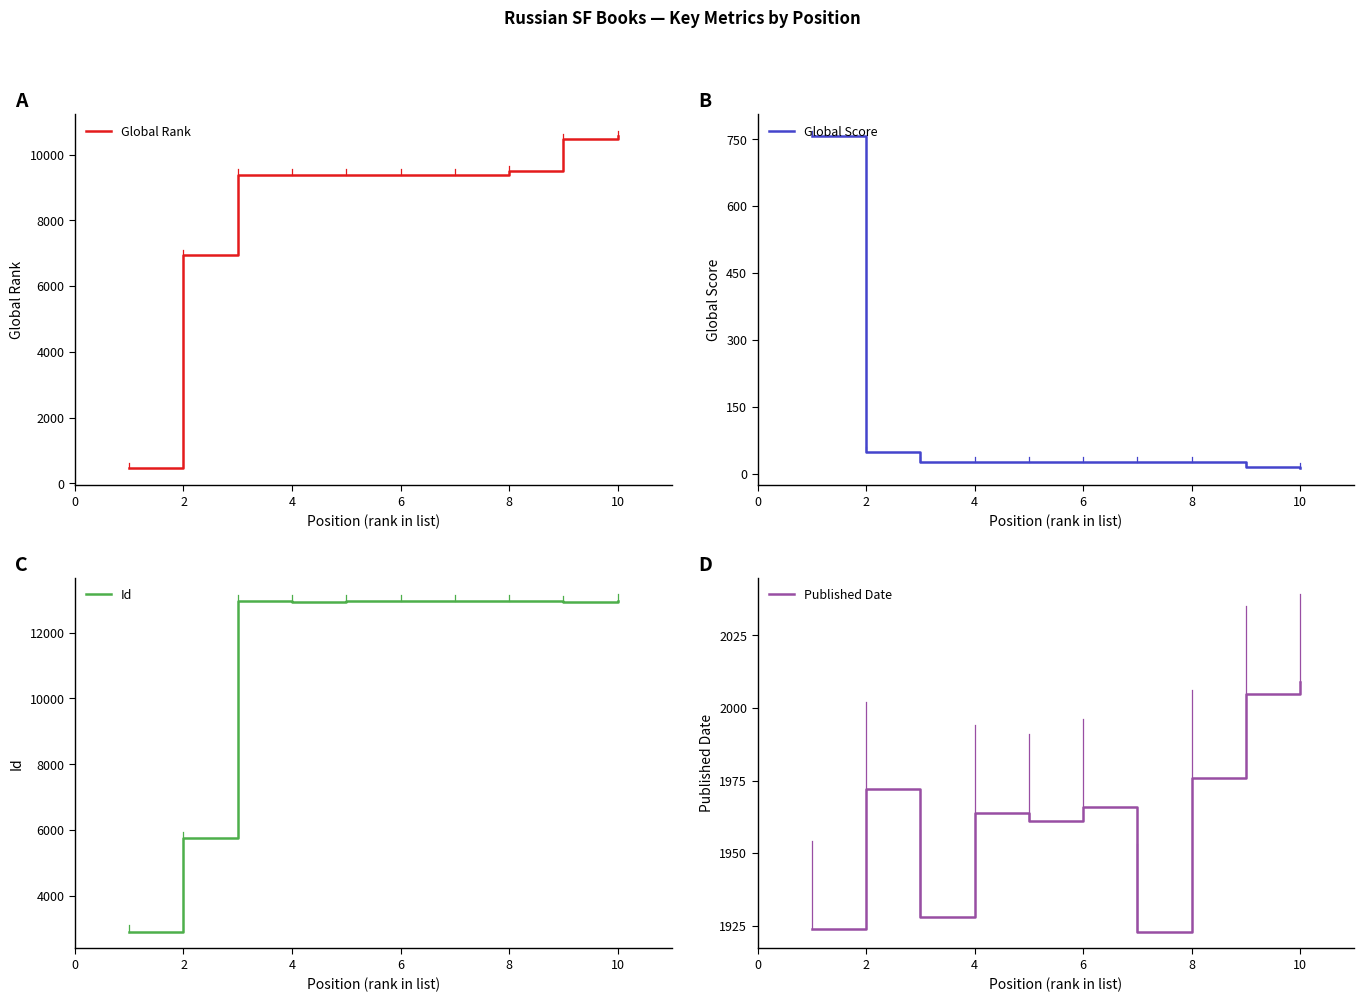

The Published Date series shows 2858 at 4. True or false?

False